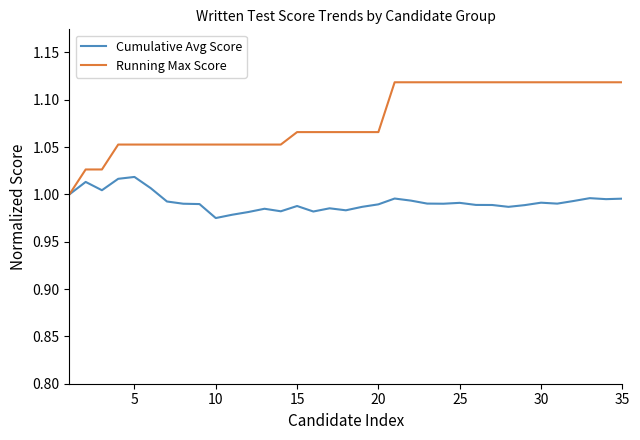

Which series has the largest total across all categories?

Running Max Score